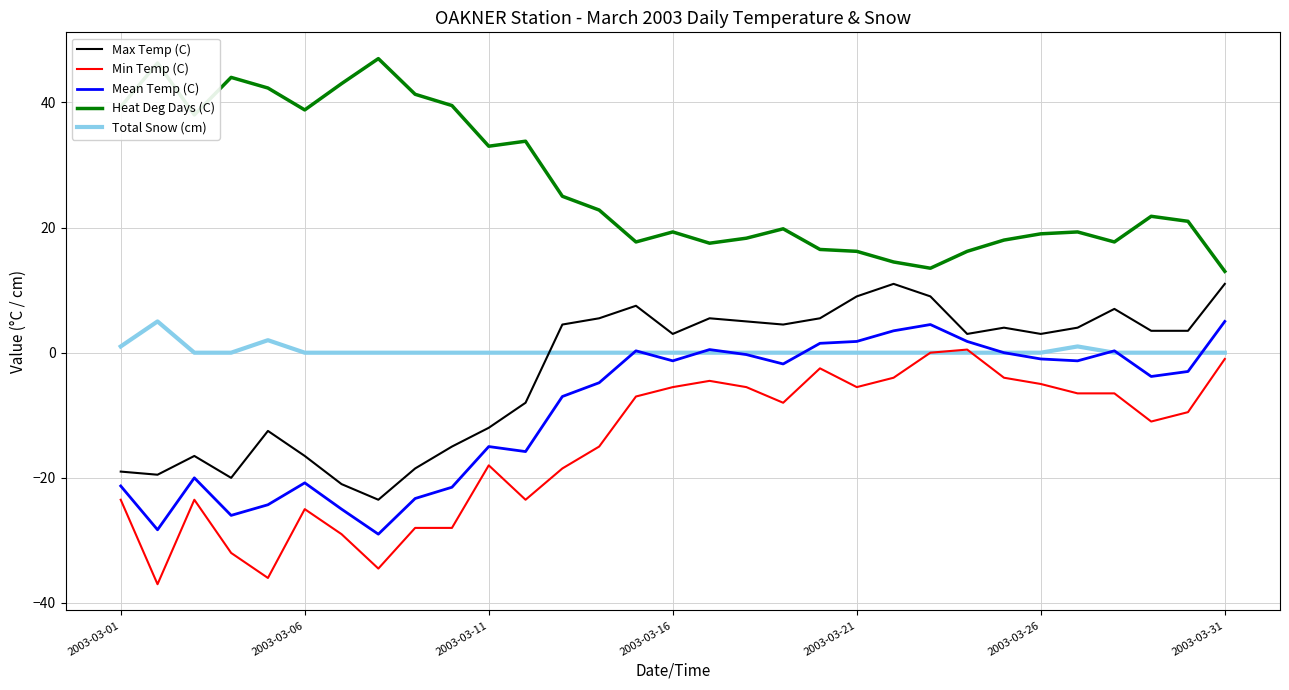

True or false: Heat Deg Days (C) and Min Temp (C) cross at least once.

False